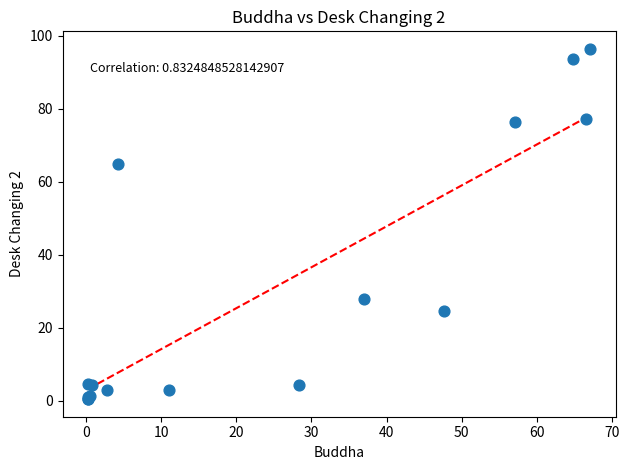

What Y value in the scatter plot is closest to 48?

65.0